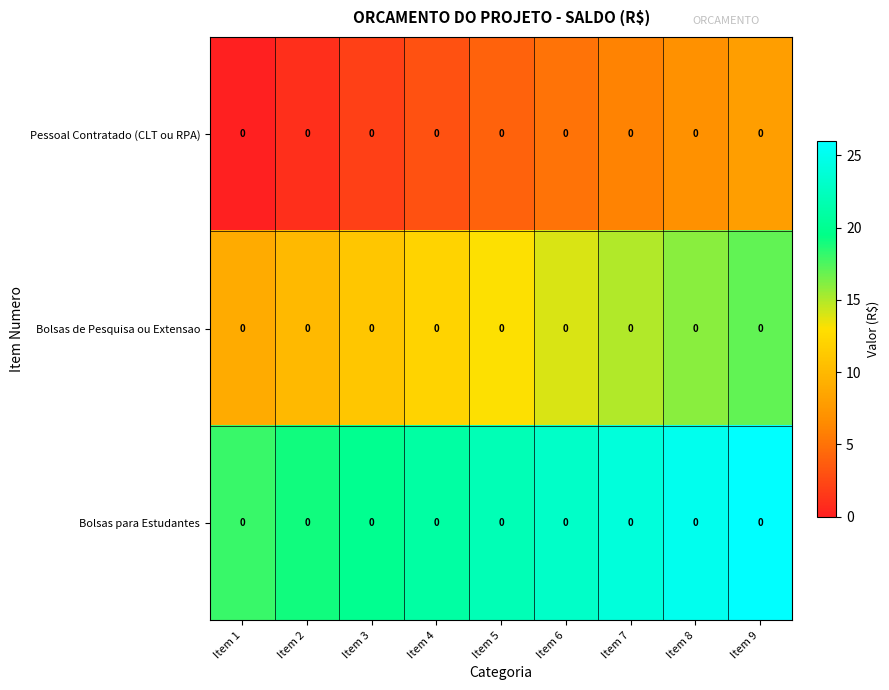

At which label does Pessoal Contratado (CLT ou RPA) reach its minimum?

Item 1